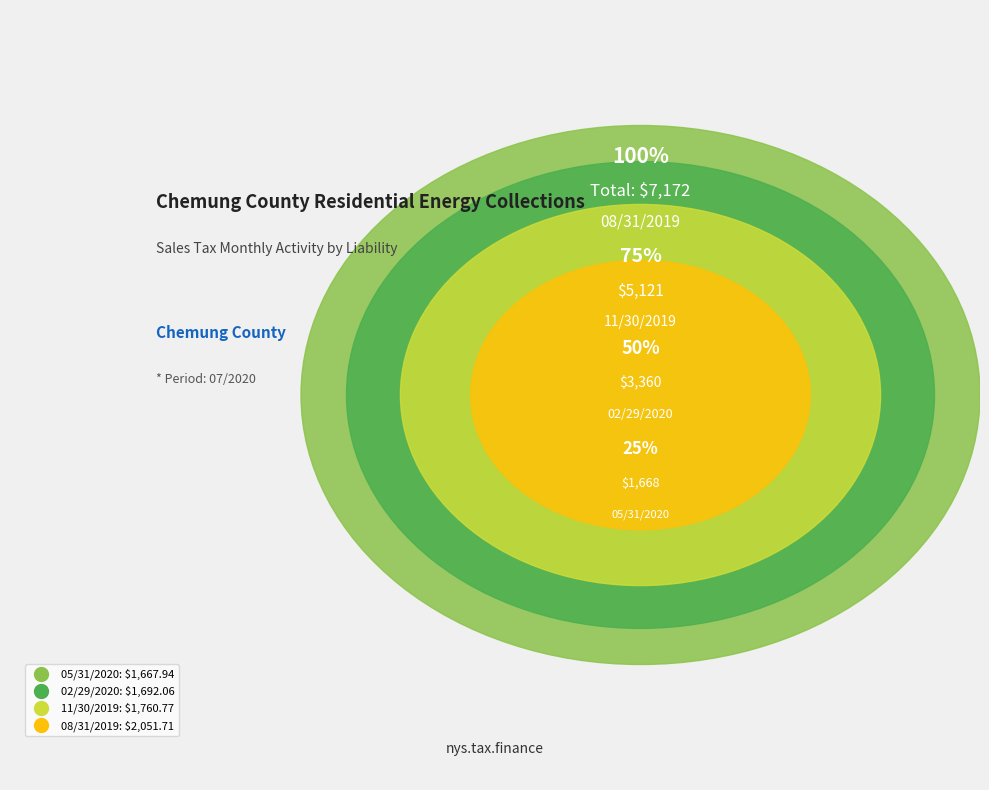

What percentage is the 02/29/2020 slice, to the nearest percent?

24%